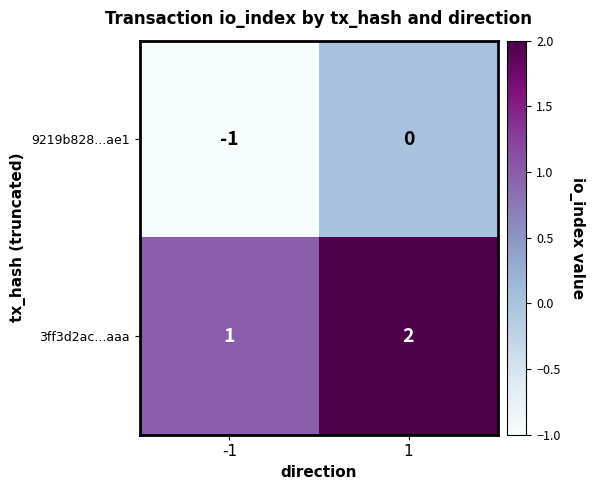

At which category is the sum across all series the highest?

1